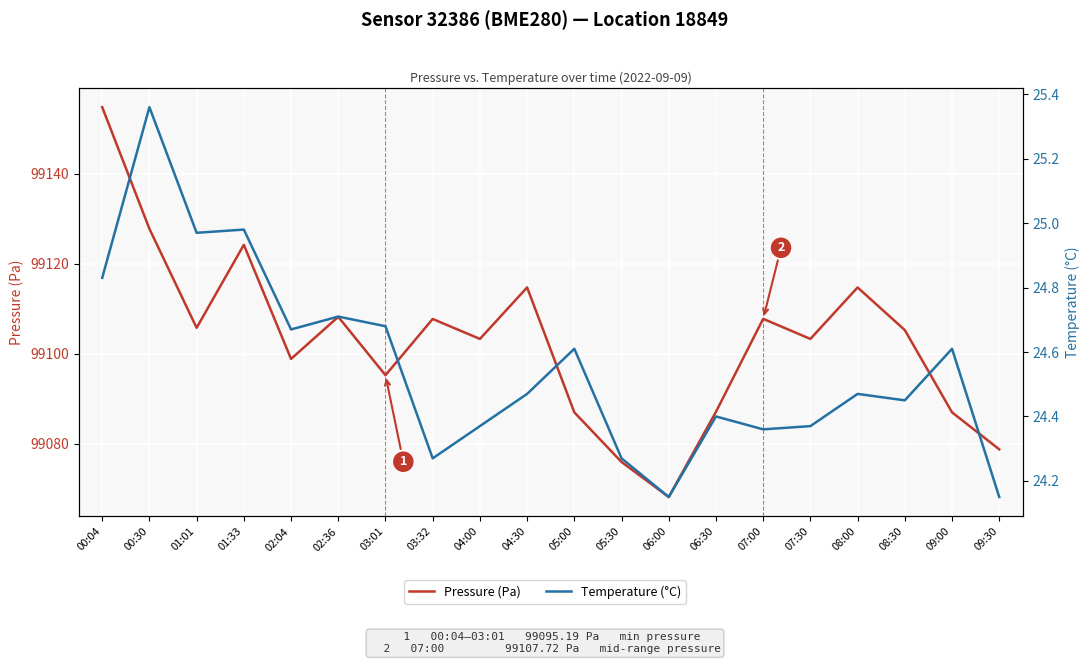

Is this an area chart (filled region under the line)?

No